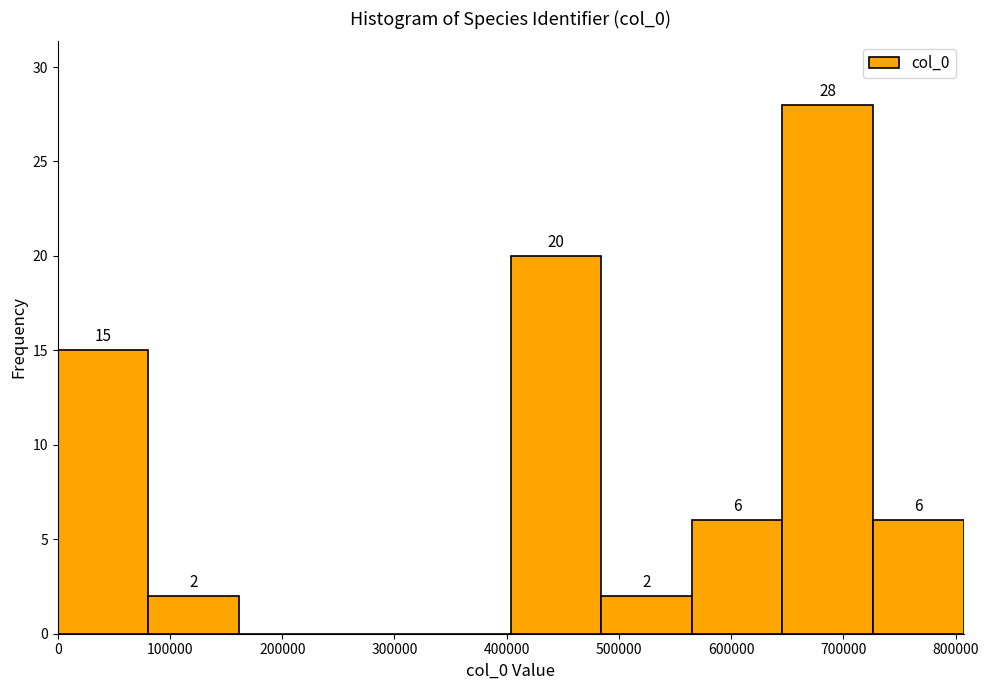

Over which range of the x-axis is the bar tallest?

650000 to 730000